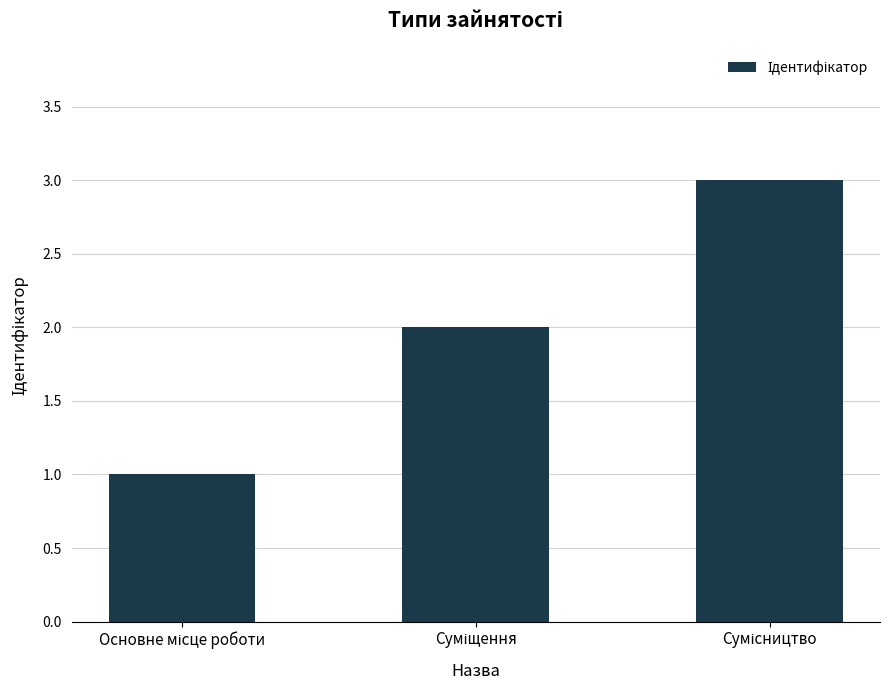

What is the greatest value displayed?

3